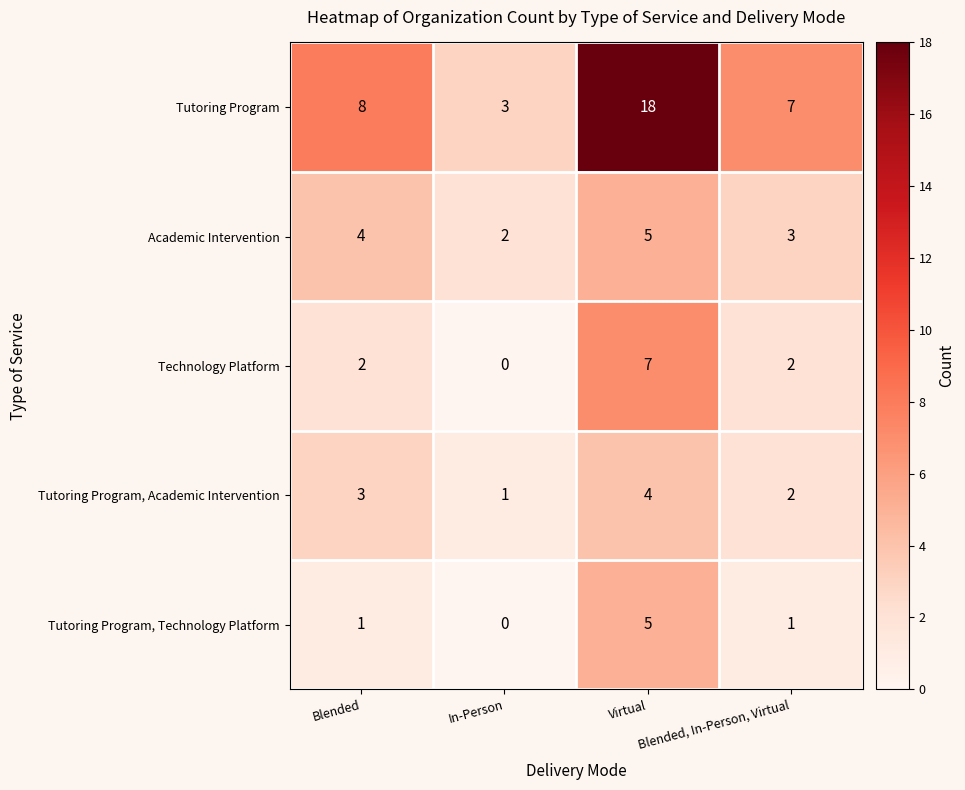

What is the difference between the maximum and minimum values in the Tutoring Program, Technology Platform series?

5